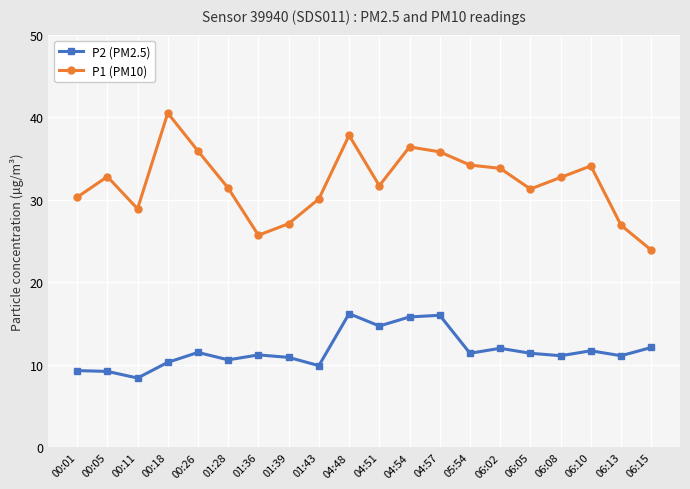

Where does the P1 (PM10) series first go above 32?

00:05